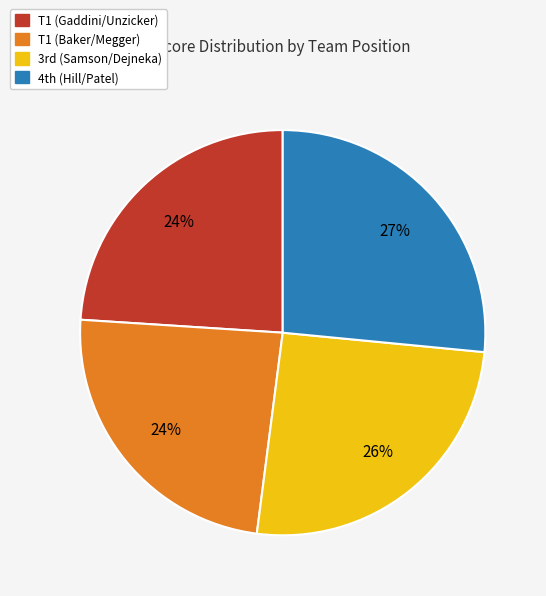

To the nearest percent, what is the difference between the largest and smallest slice percentages?

3%